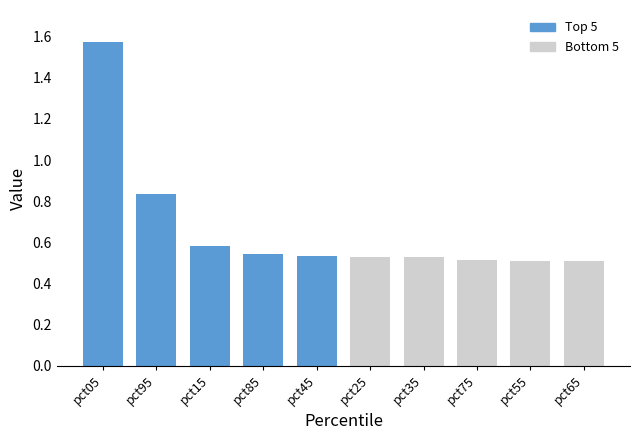

What position from the left is pct75?

8